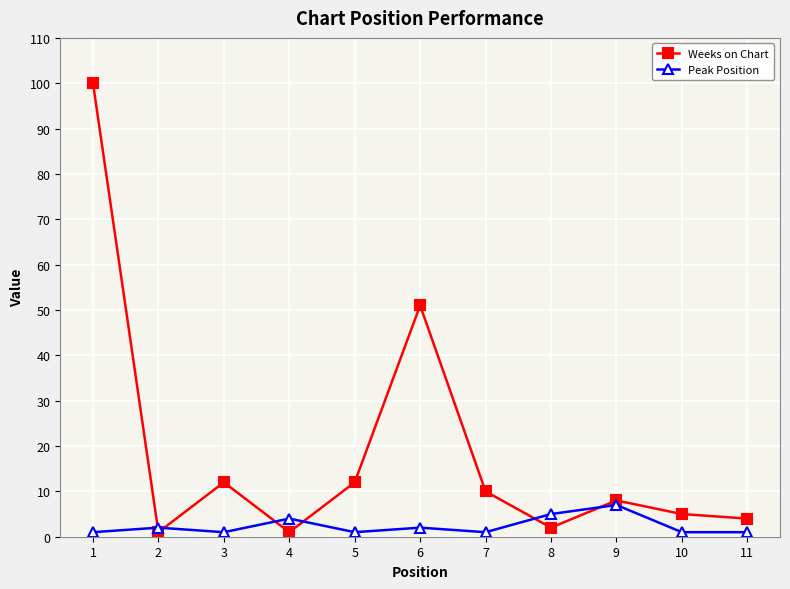

At which category is the sum across all series the highest?

1